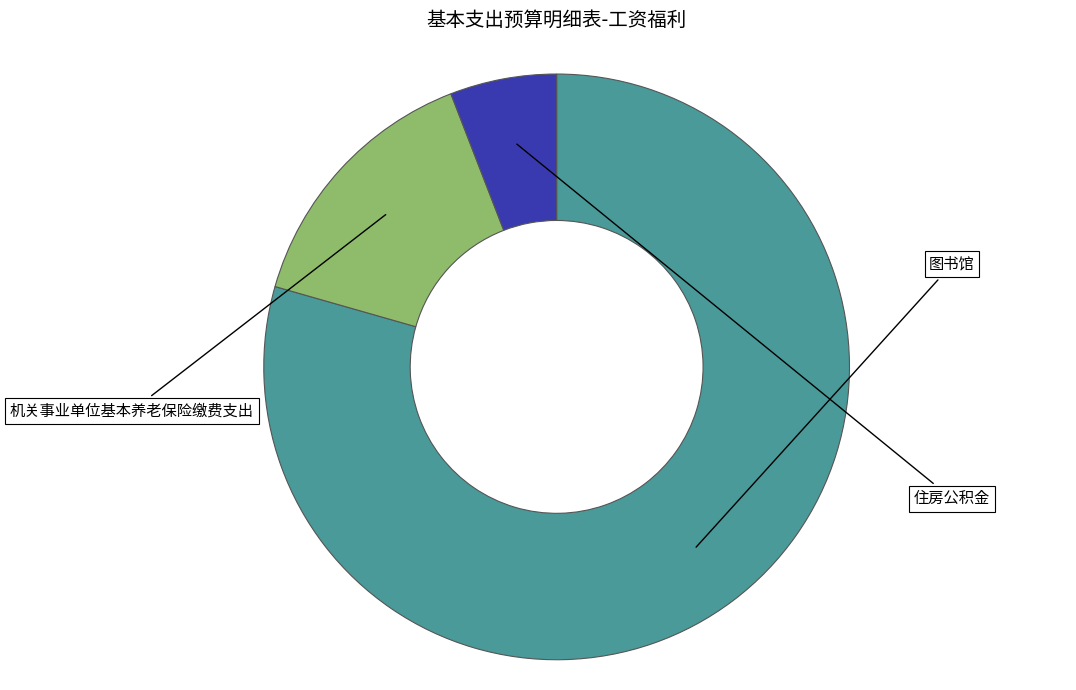

Does any single category account for the majority?

Yes